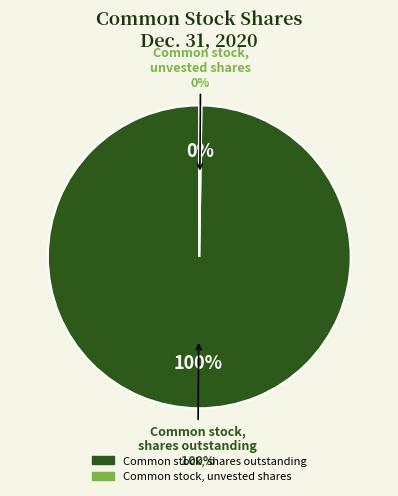

What percentage do Common stock, shares outstanding and Common stock, unvested shares together represent?

100.0%